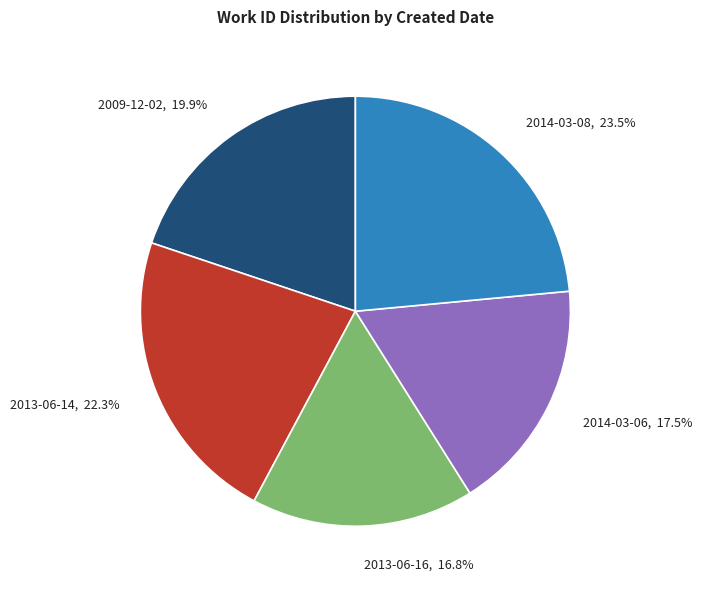

Approximately how many times larger is the value at 2013-06-16 compared to 2014-03-08?

0.7